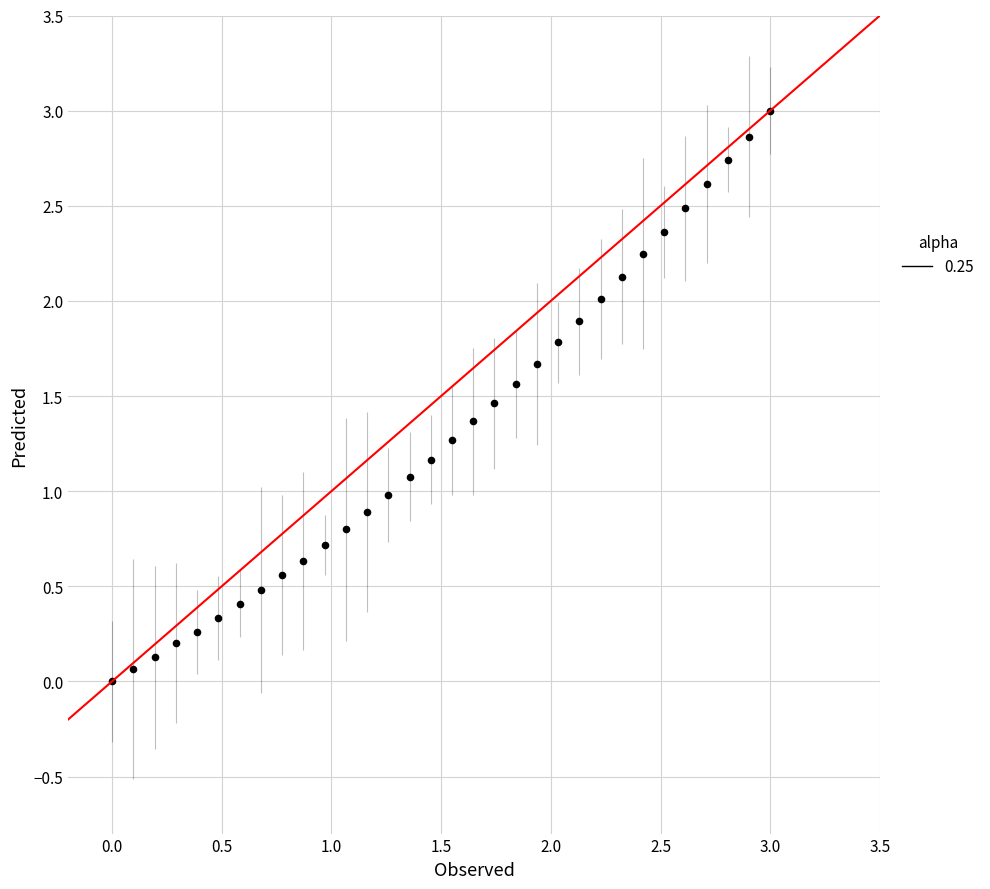

What is the range of X values (max minus min)?

3.0